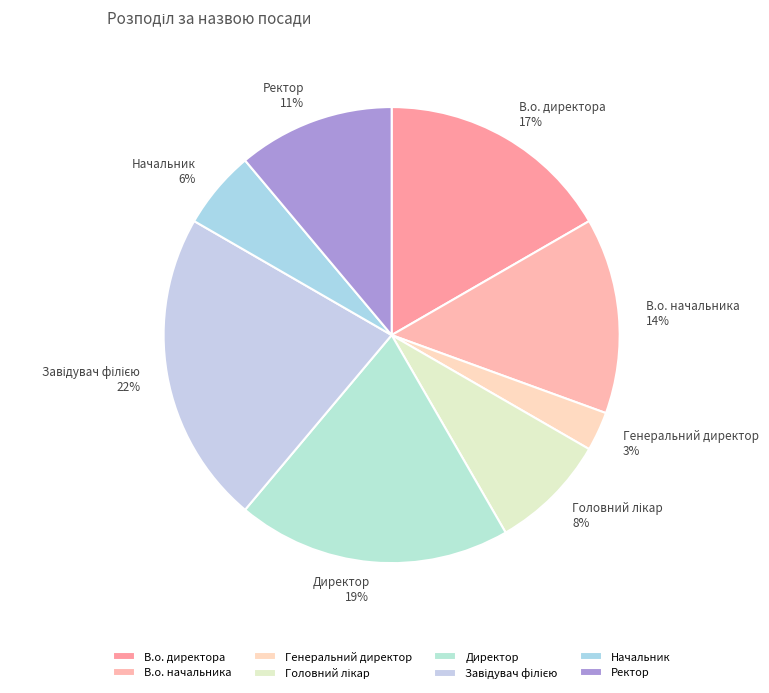

To the nearest percent, what is the difference between the largest and smallest slice percentages?

19%